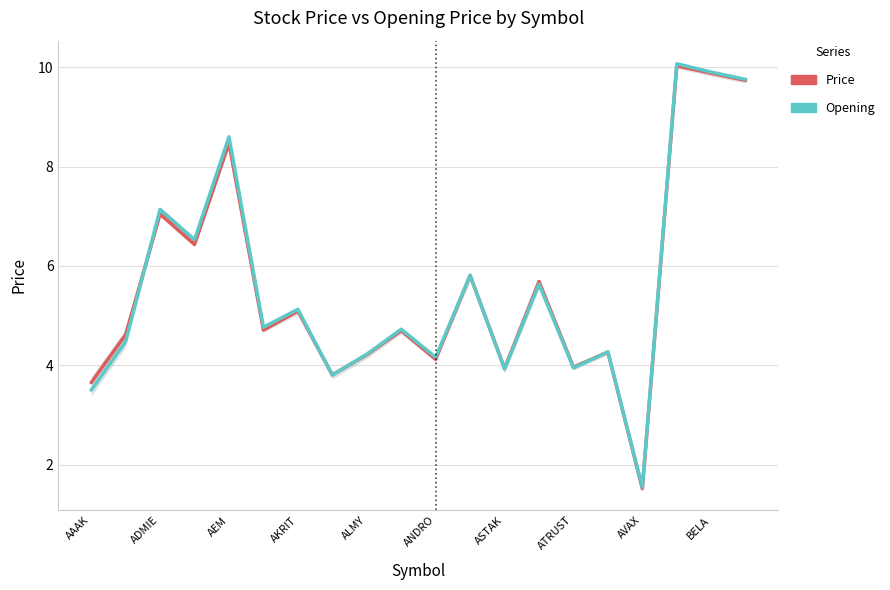

At how many categories does at least one series exceed 6?

6